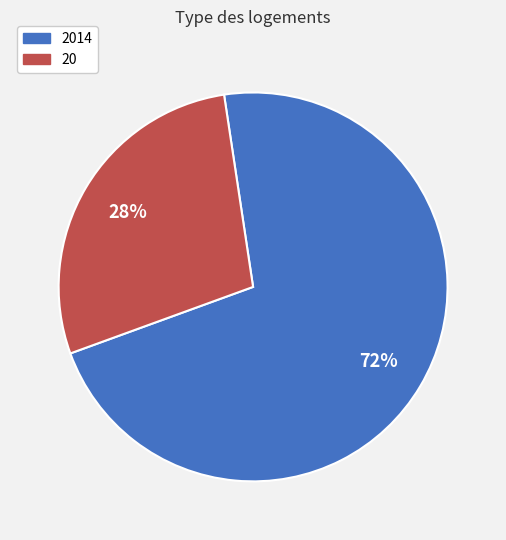

How many slices are in this pie chart?

2